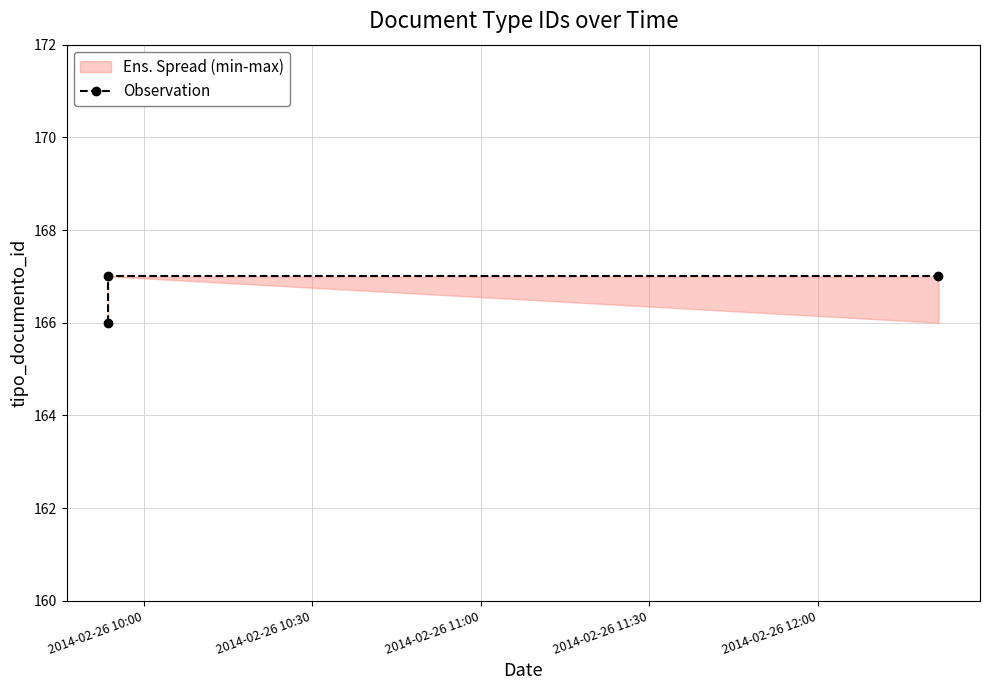

What is the difference between the second highest and minimum values?

1